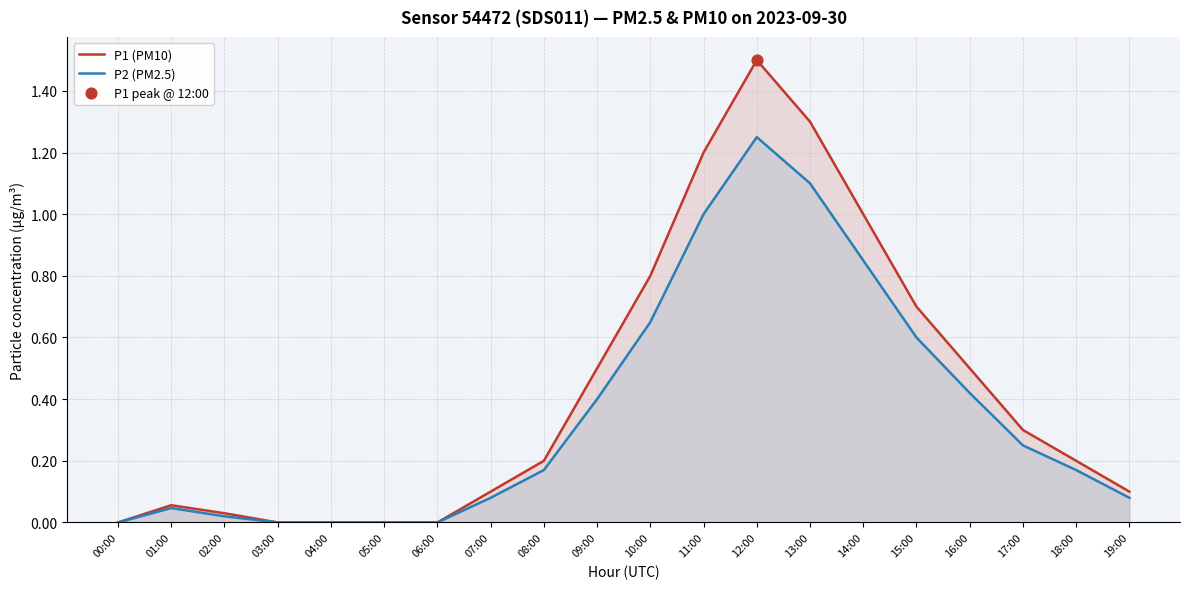

At which category is the sum across all series the highest?

12:00